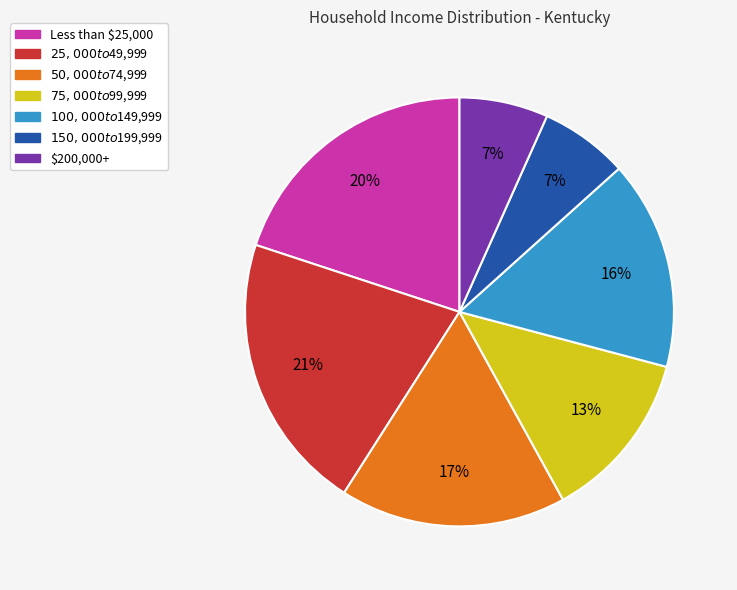

What is the largest slice in the pie chart?

$25,000 to $49,999